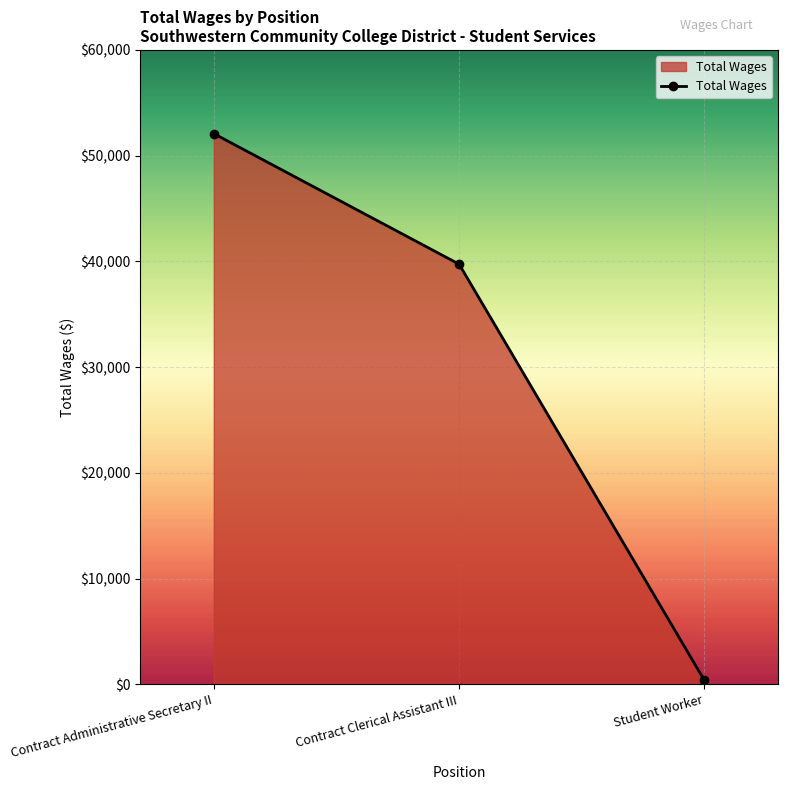

What is the greatest value displayed?

52084.2